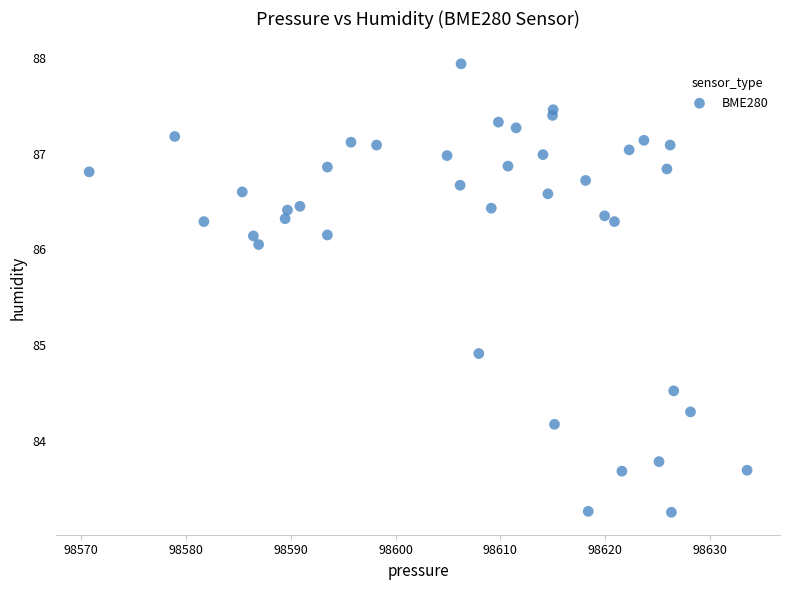

What is the range of X values (max minus min)?

62.8